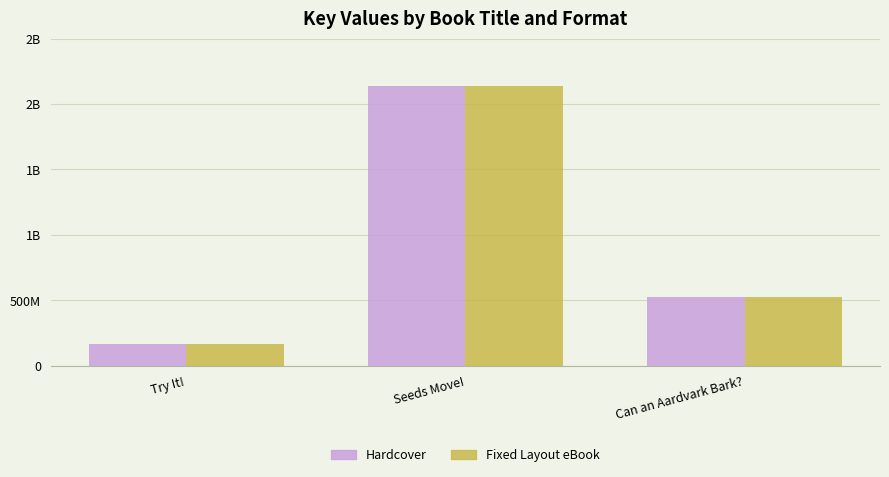

What is the value of the Fixed Layout eBook bar at the 3rd from the left?

526782876